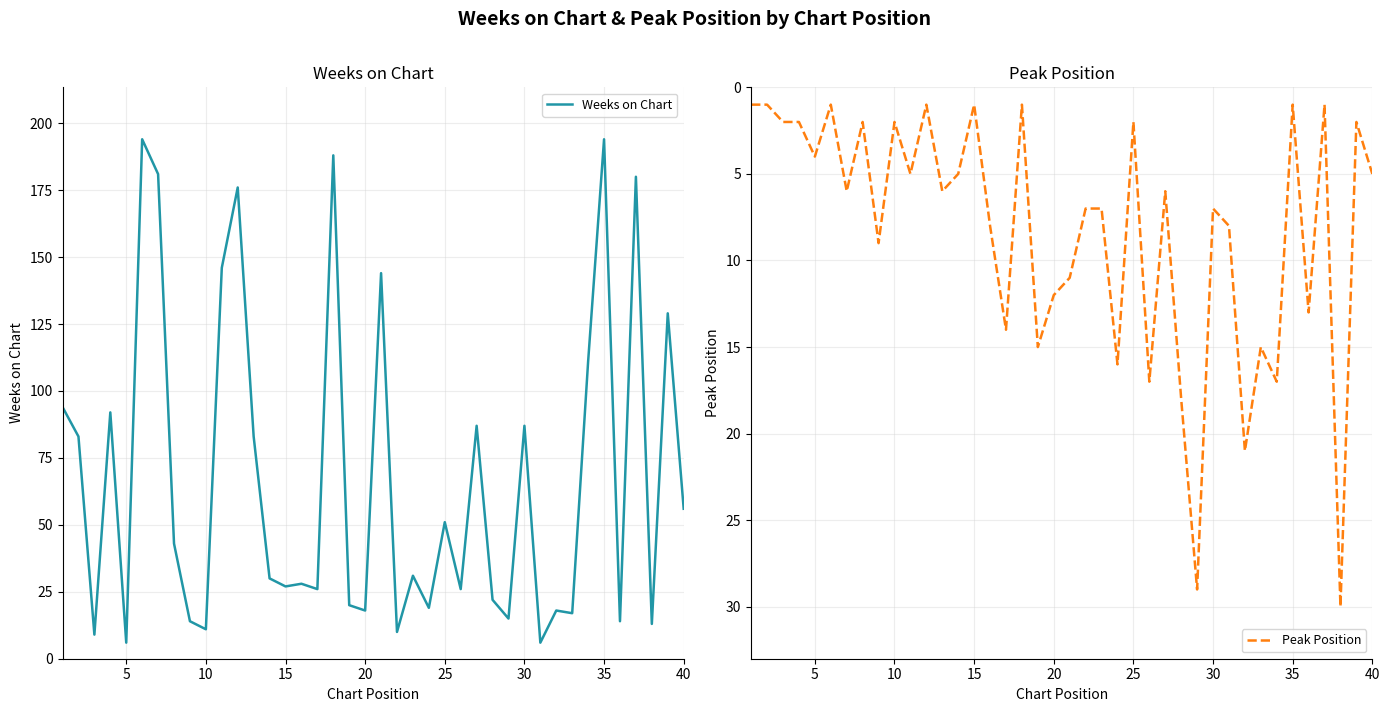

Reading left to right, extract all data points from this chart.

Weeks on Chart: 94	83	9	92	6	194	181	43	14	11	146	176	83	30	27	28	26	188	20	18	144	10	31	19	51	26	87	22	15	87	6	18	17	111	194	14	180	13	129	56
Peak Position: 1	1	2	2	4	1	6	2	9	2	5	1	6	5	1	8	14	1	15	12	11	7	7	16	2	17	6	18	29	7	8	21	15	17	1	13	1	30	2	5